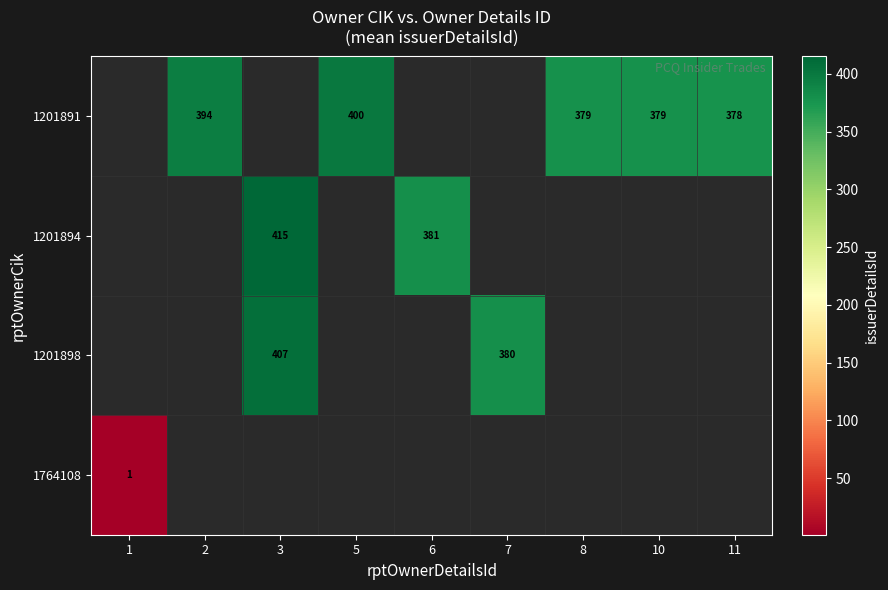

Is it true that 1201891 equals 669 at 8?

False